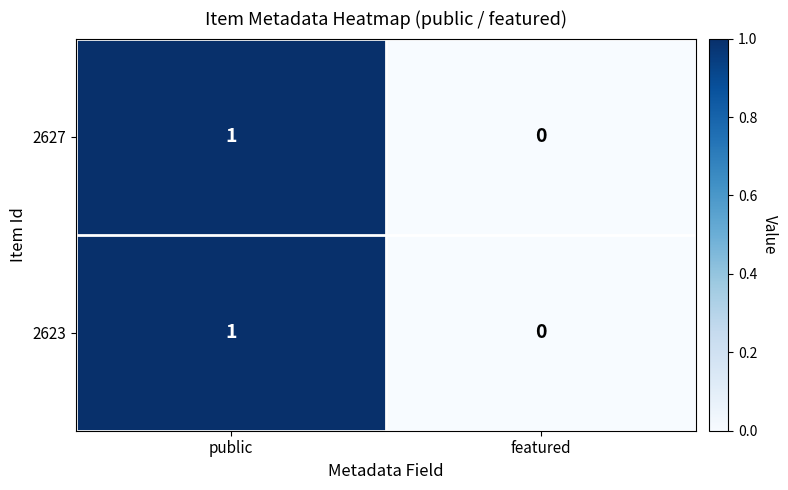

Rank the categories by 2627 value from lowest to highest.

featured, public